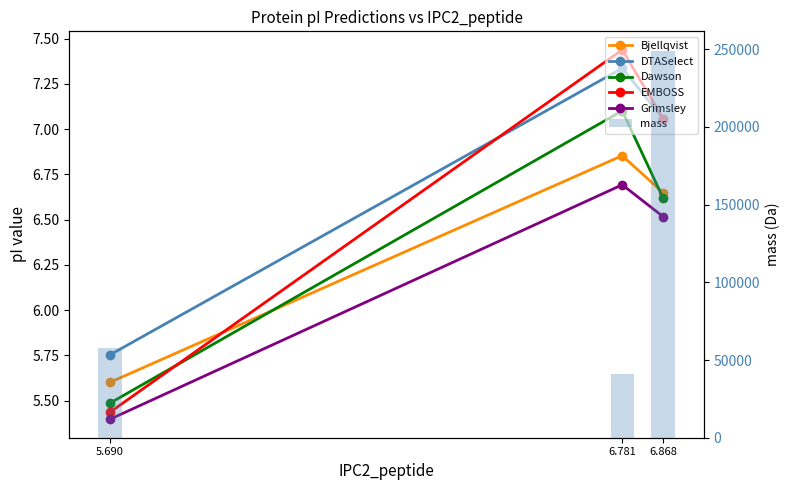

What is the label of the 3rd bar from the left?

5.690